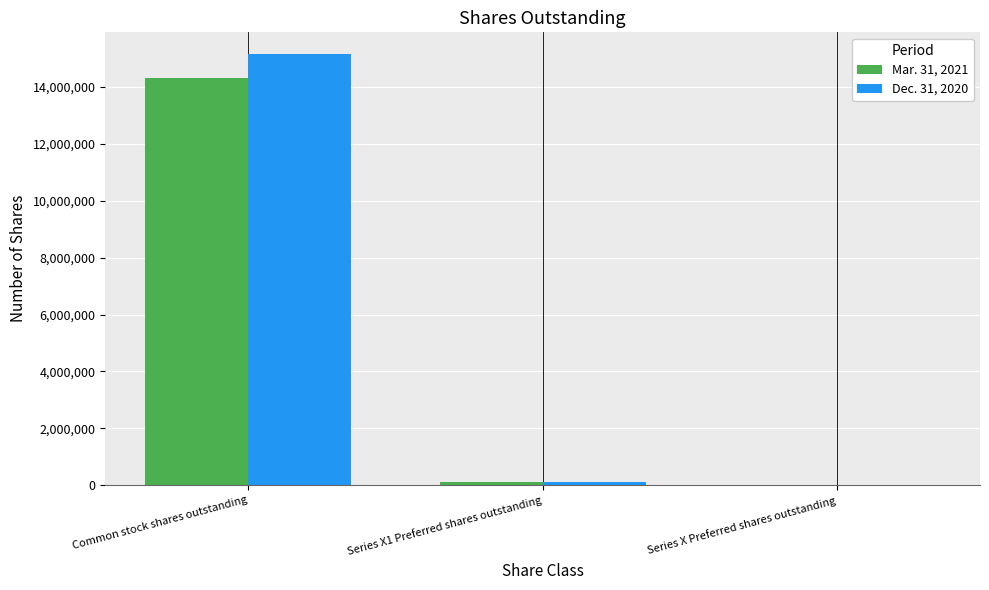

What is the total value across all series at Common stock shares outstanding?

29467011